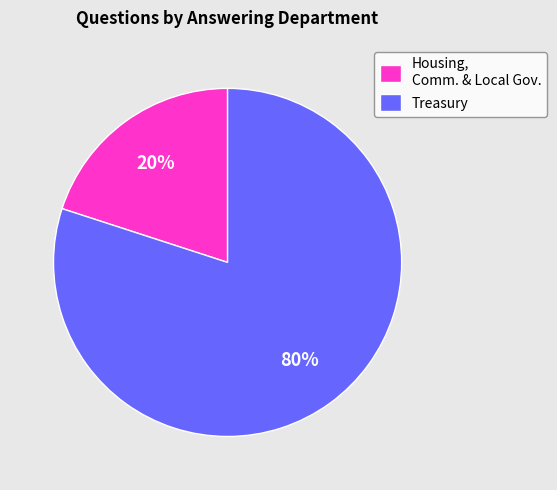

Is the sum of Treasury and Housing, Comm. & Local Gov. greater than half?

Yes